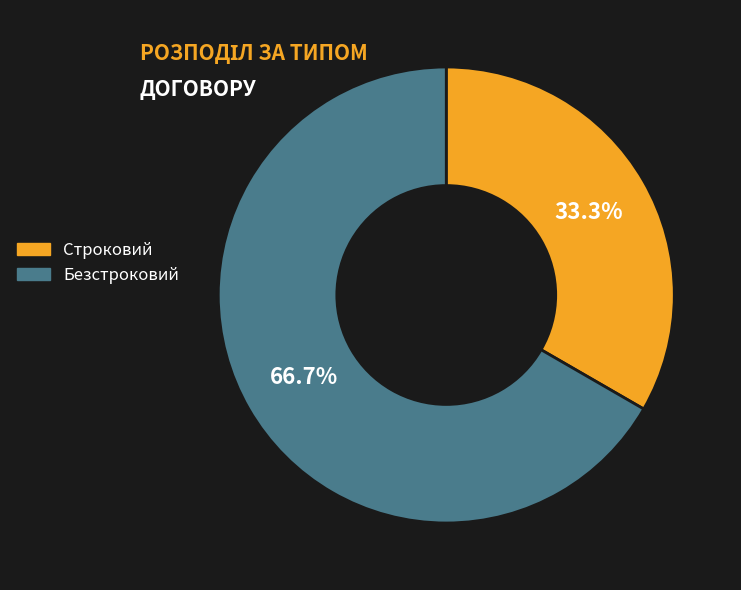

What percentage is the Безстроковий slice, to the nearest percent?

67%